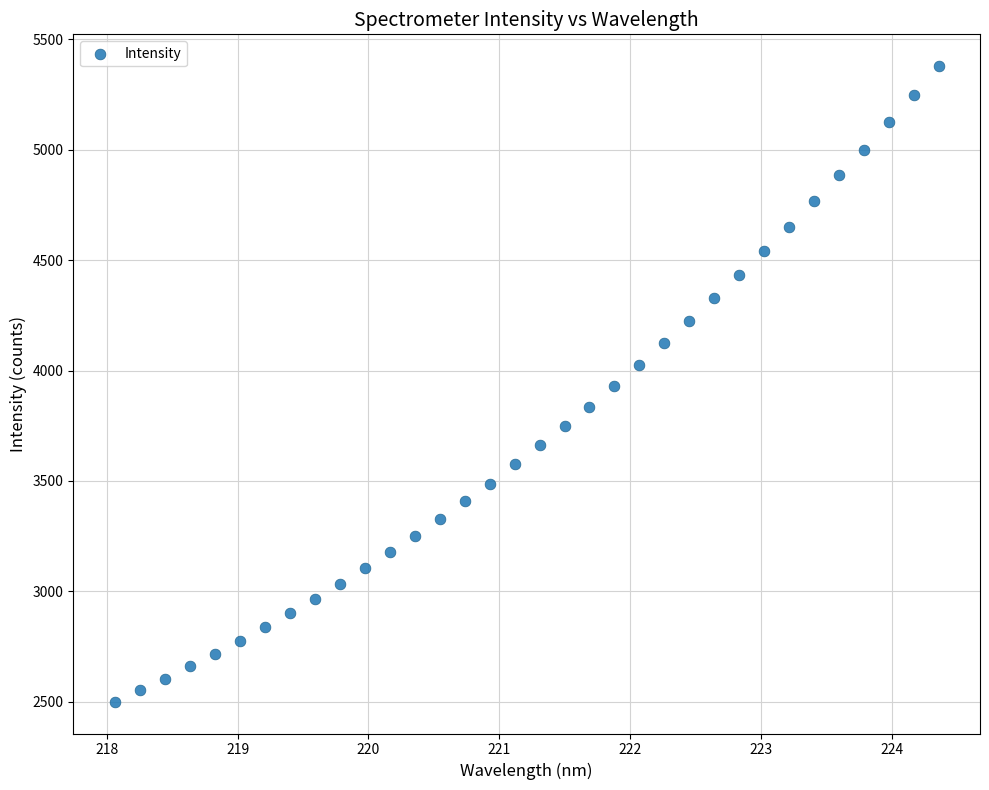

What is the range of Y values (max minus min)?

2878.6